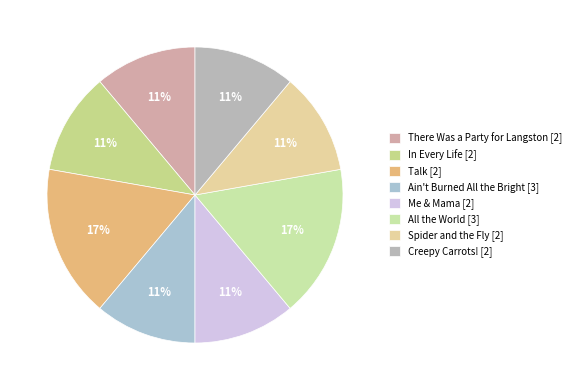

Which slice is the largest?

Talk [2]